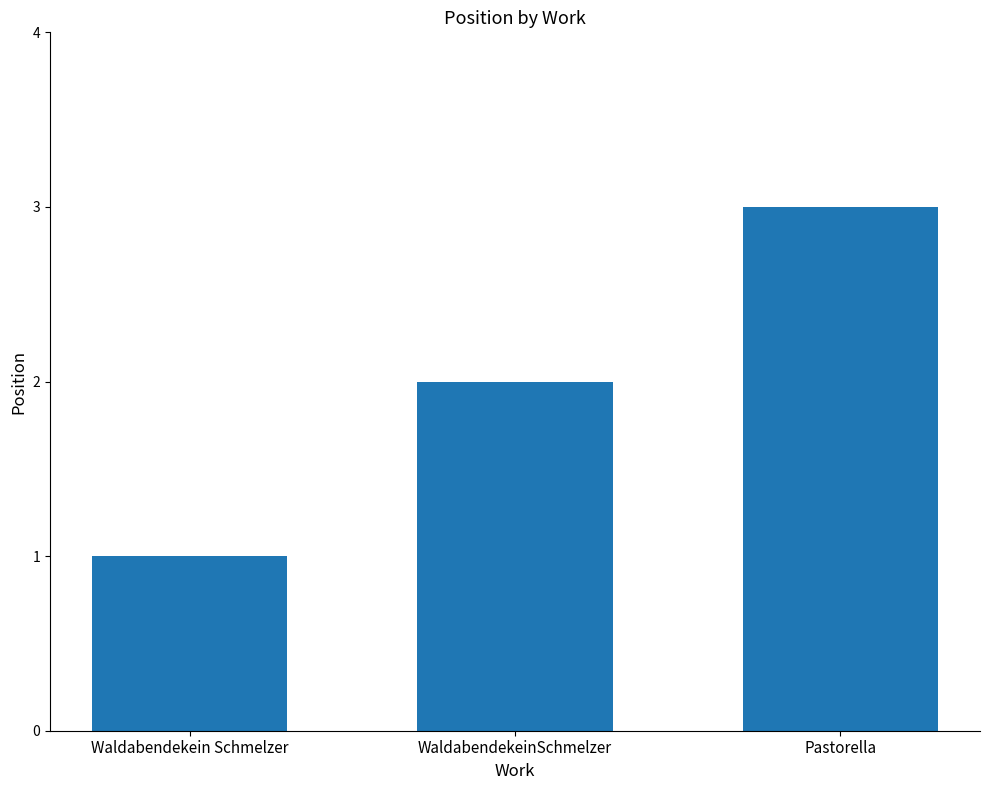

What is the value of the 3rd bar from the left?

3